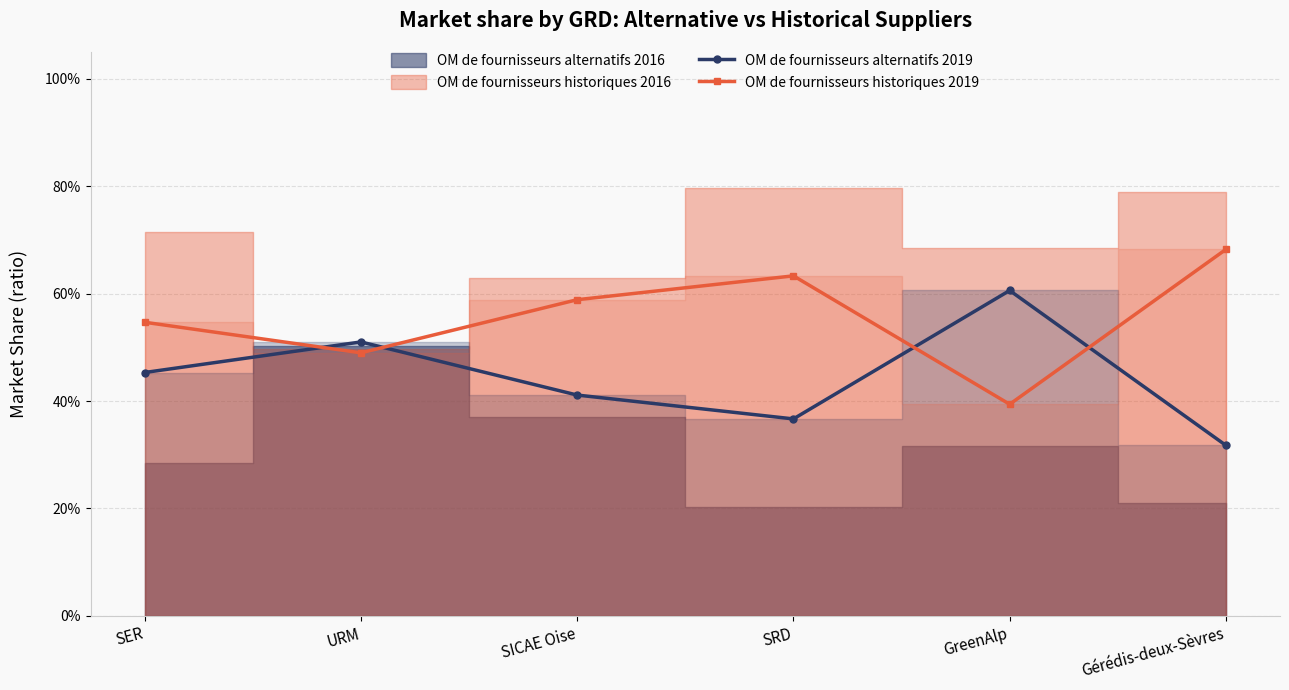

How many interior local peaks does the OM de fournisseurs historiques 2019 series have?

1